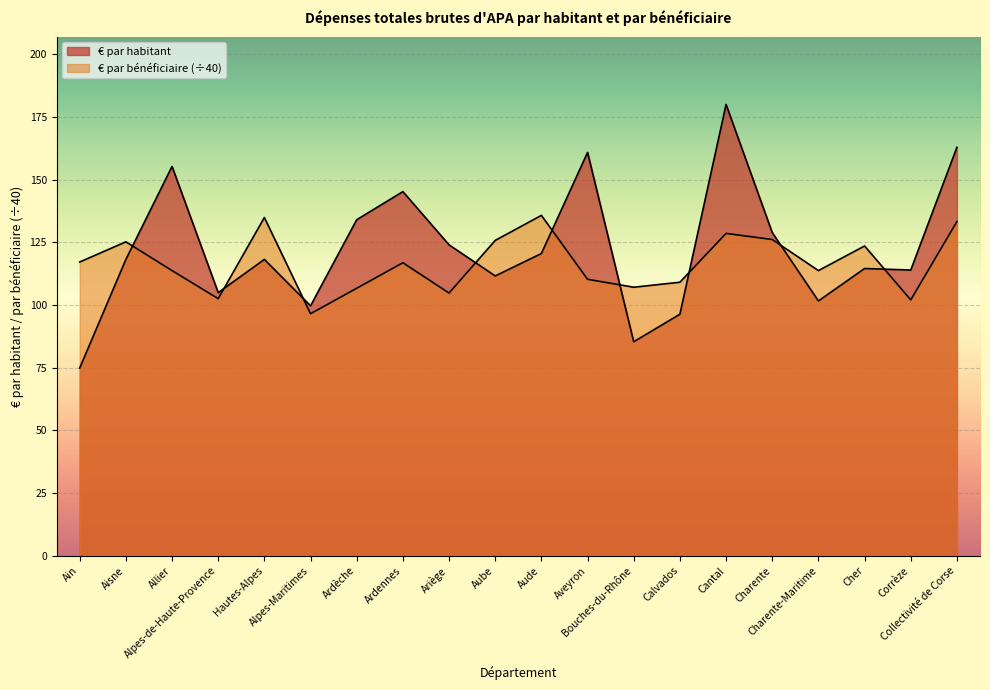

Which series has the largest range (max minus min)?

€ par habitant